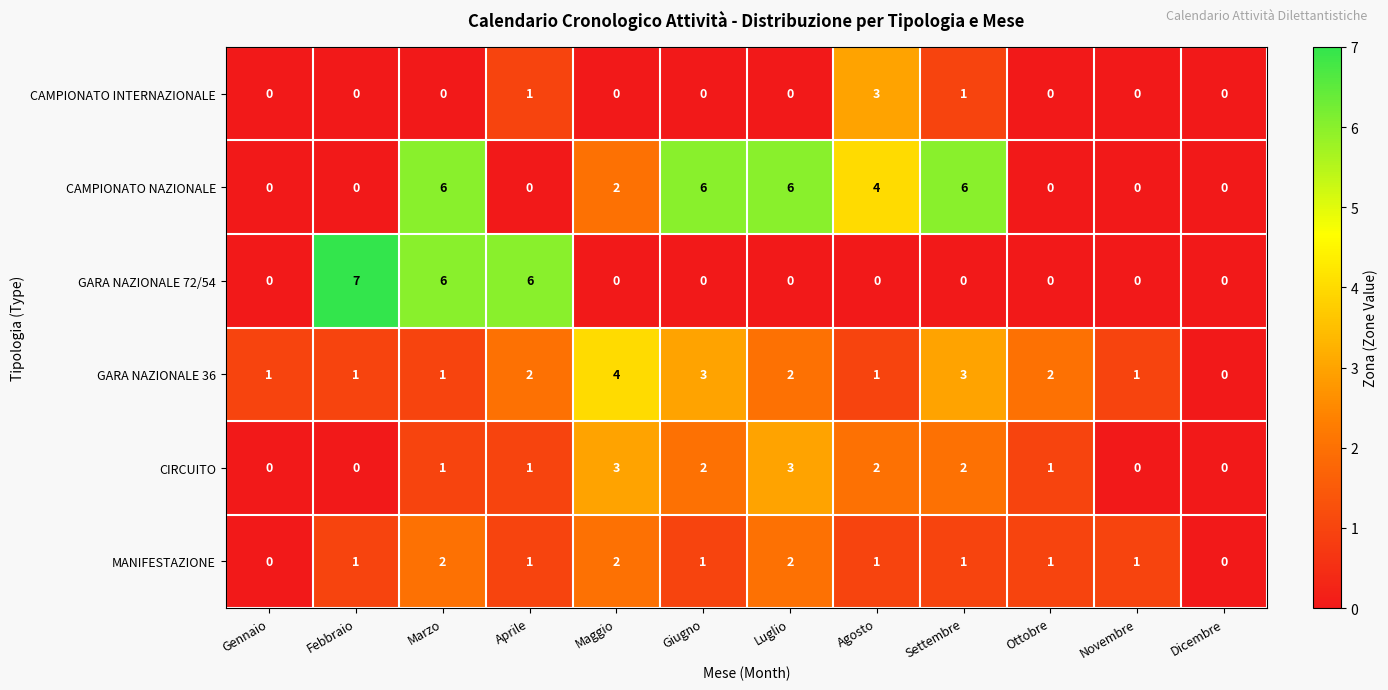

What is the difference between the highest and lowest values at Maggio?

4